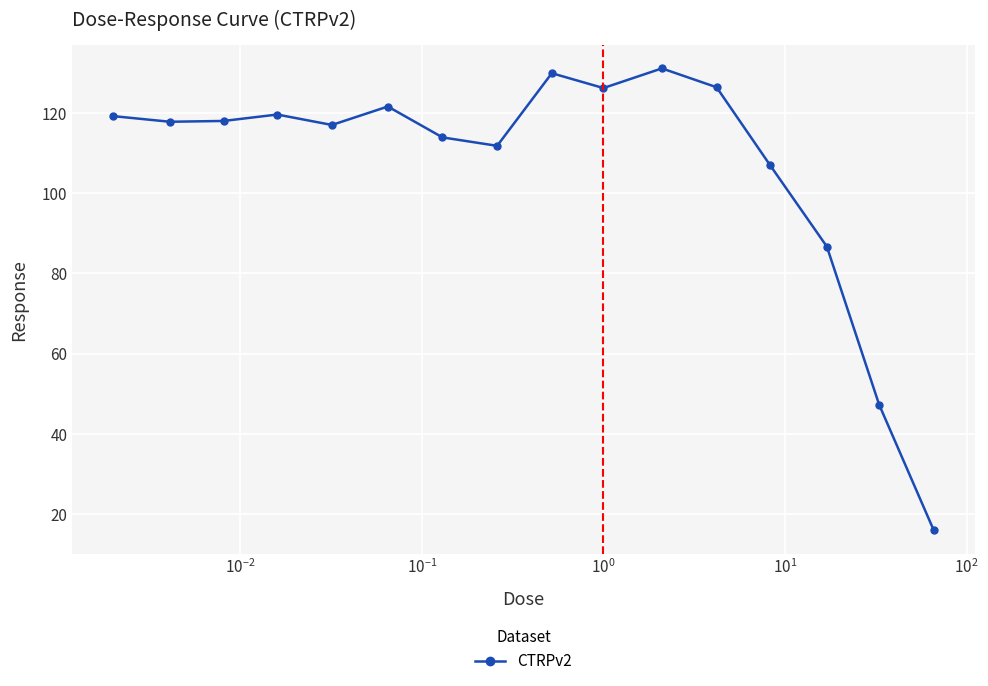

What is the smallest value displayed?

15.9